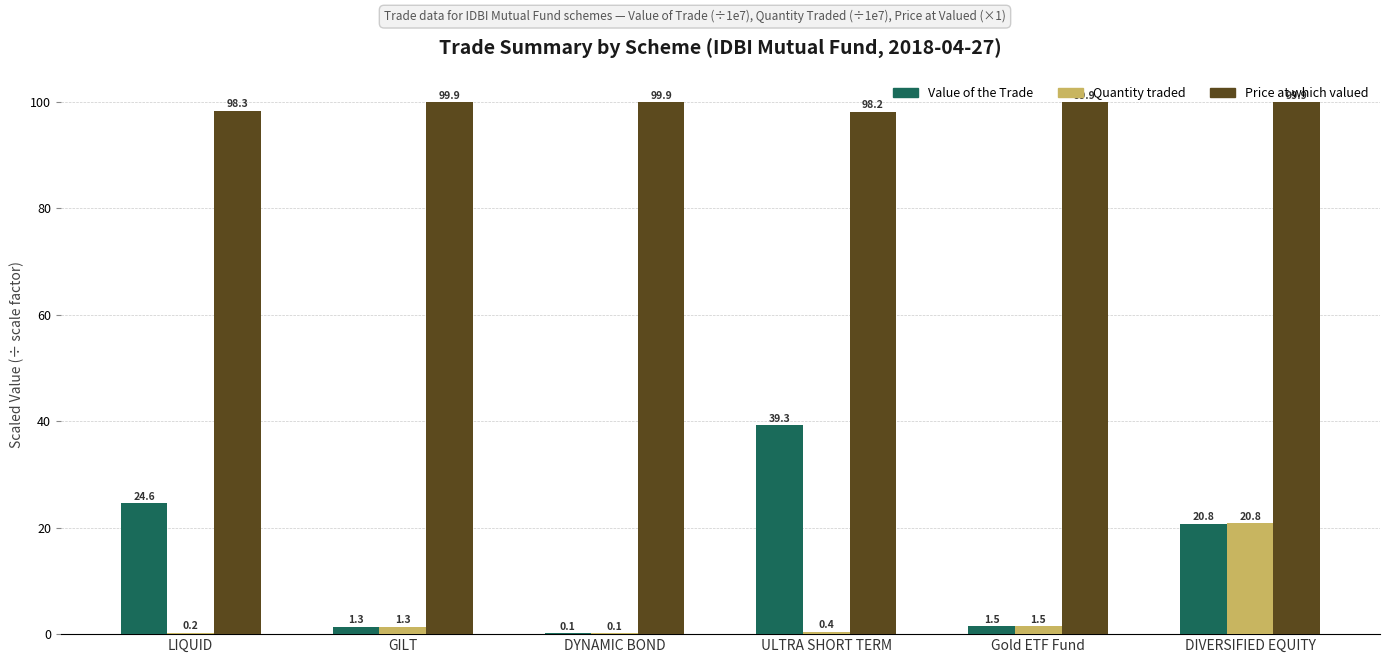

The value of Quantity traded at GILT is 1.3. True or false?

True